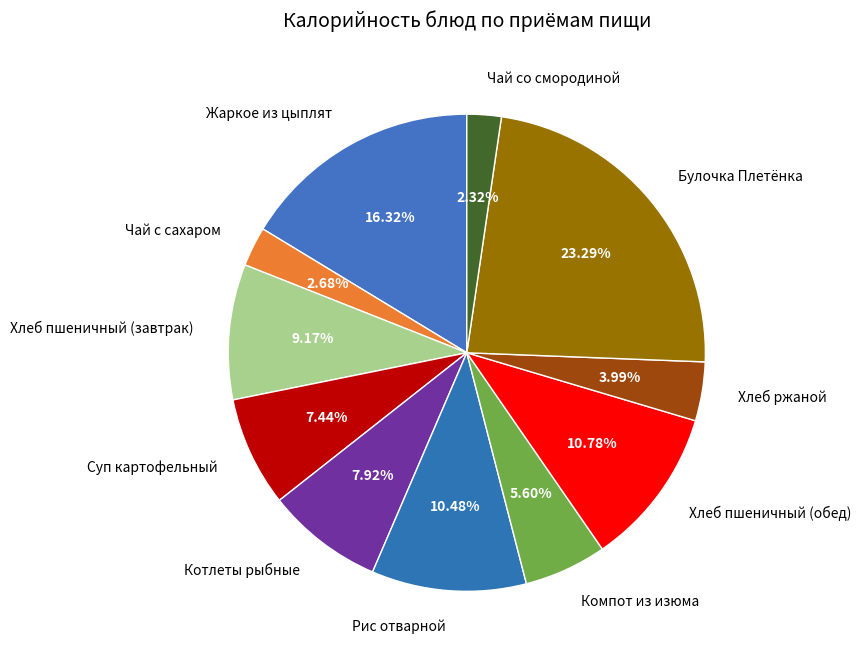

Between Жаркое из цыплят and Хлеб ржаной, which is larger?

Жаркое из цыплят